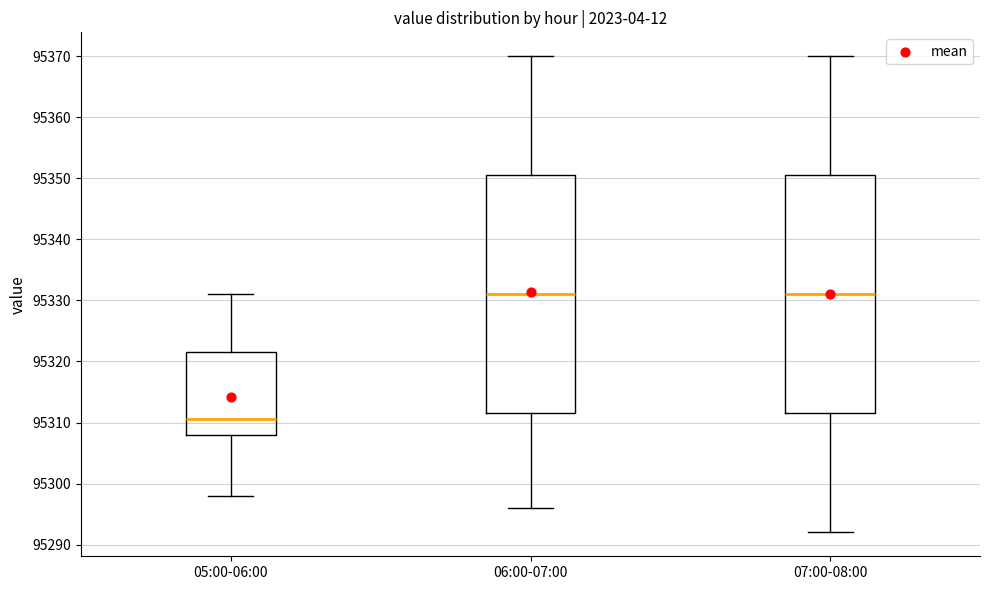

Where is the upper edge of the box for 07:00-08:00 on the y-axis? The values are not printed on the chart, so give them approximately, as read against the axis.

95351